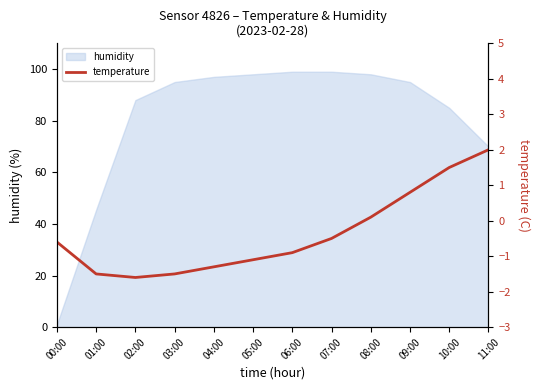

Is it true that the value at 07:00 is -0.5?

True